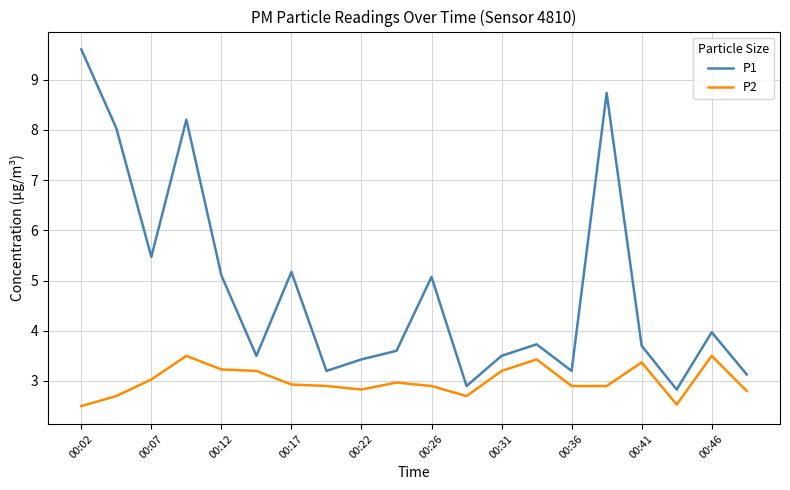

What is the difference between the maximum and minimum values in the P1 series?

6.8